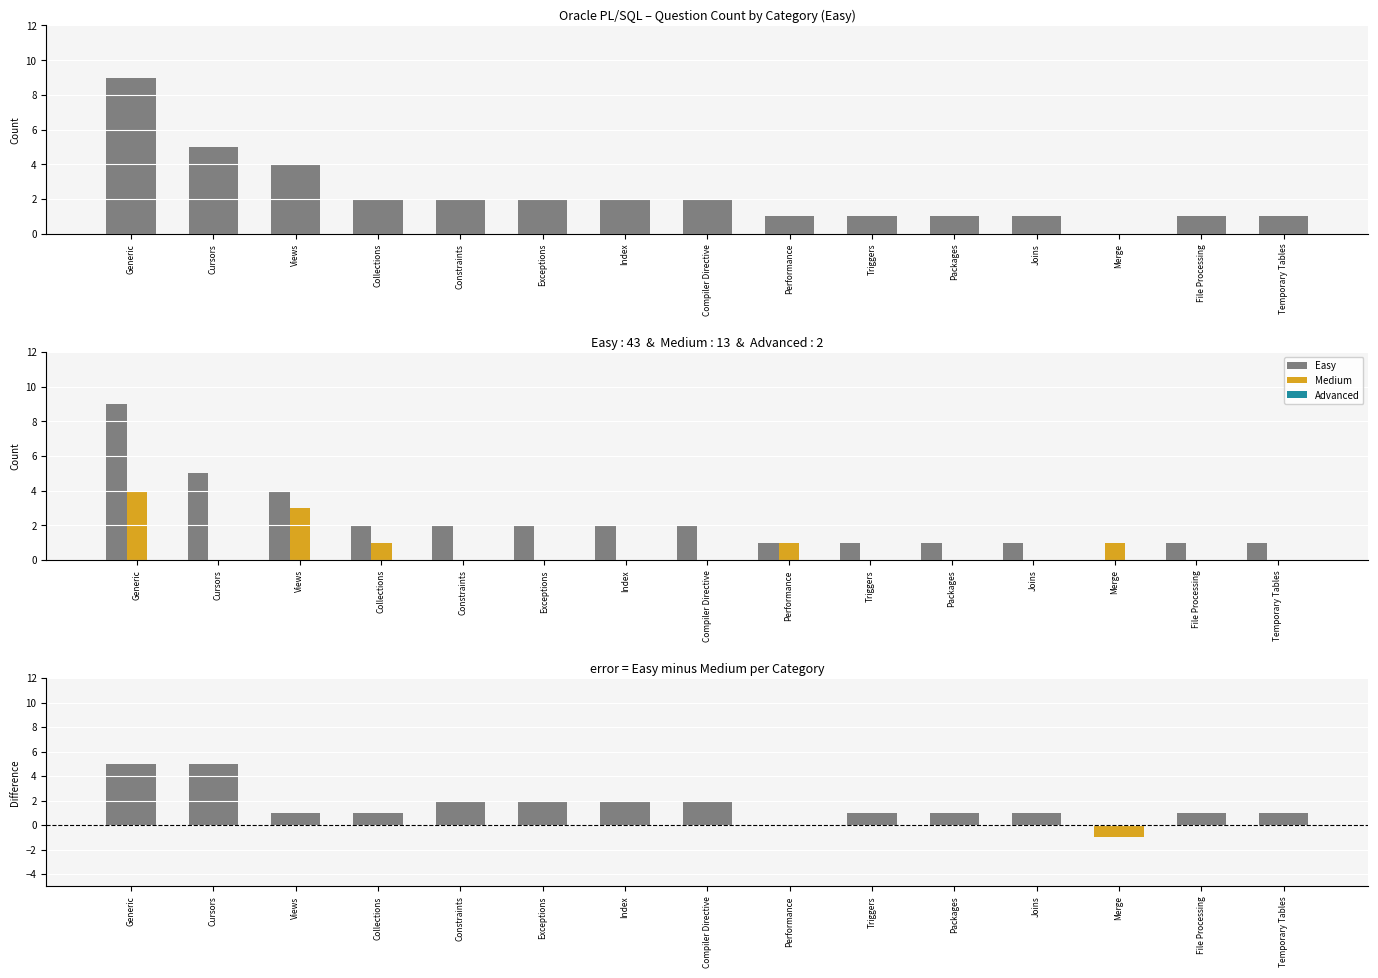

How many groups of bars are there?

15